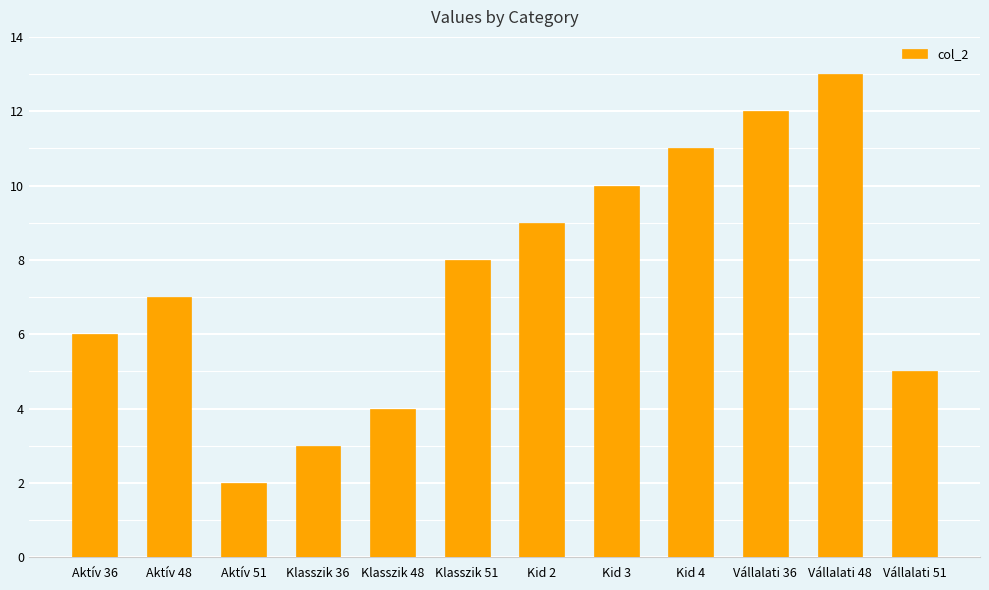

The value at Kid 4 is 11. True or false?

True